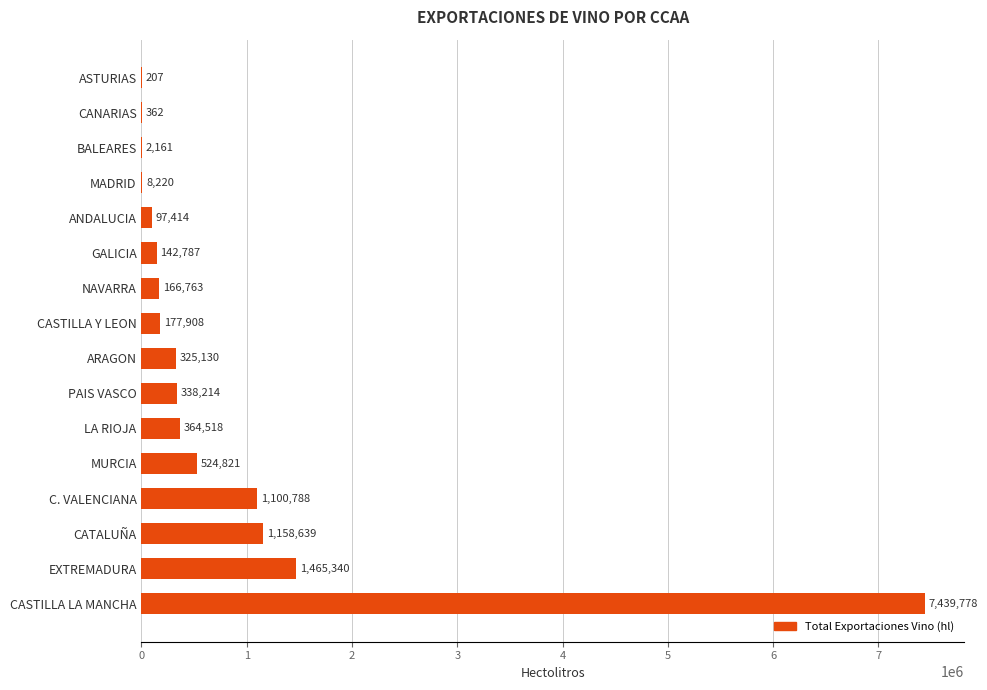

Count the number of data series in this chart.

1